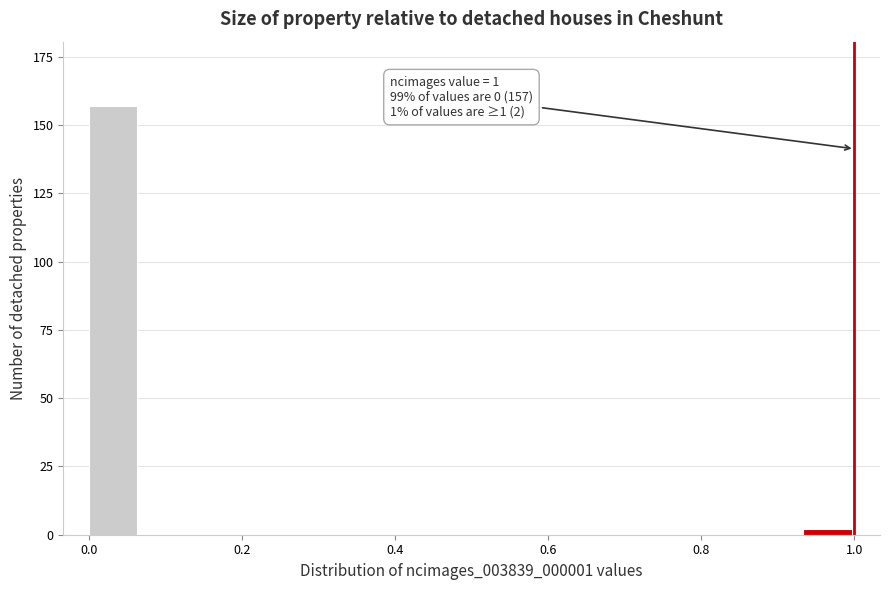

Around what value on the x-axis is the tallest bar? Give the approximate position of its centre, as read against the axis.

0.04